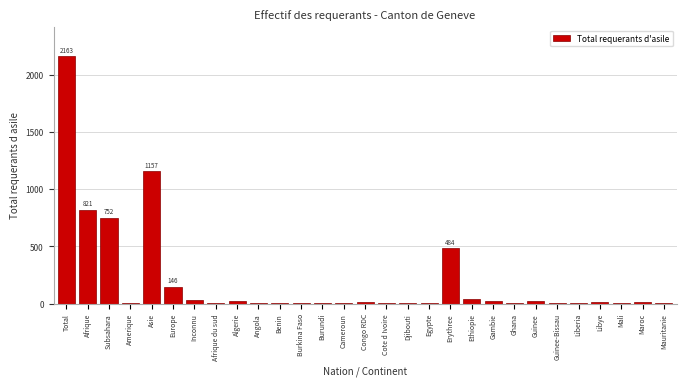

The chart shows a value of 291 at Afrique. True or false?

False